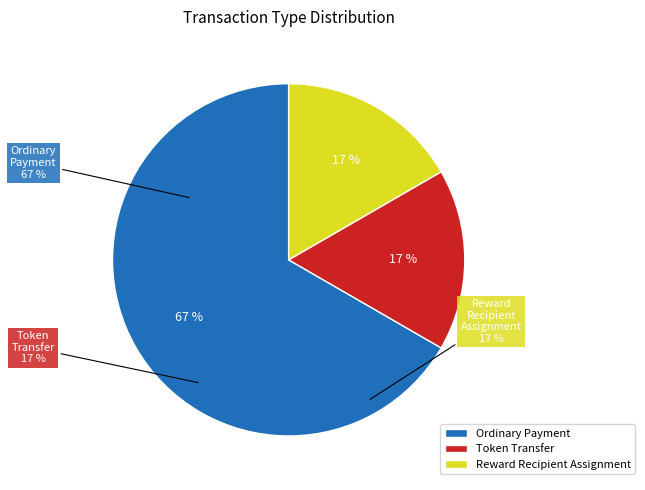

Is it true that Reward Recipient Assignment is 6% of the pie?

False